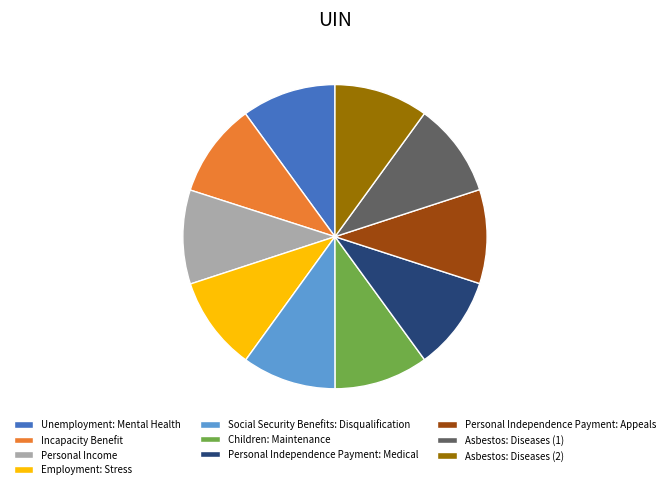

Combined, do Personal Income and Personal Independence Payment: Medical account for over 50%?

No